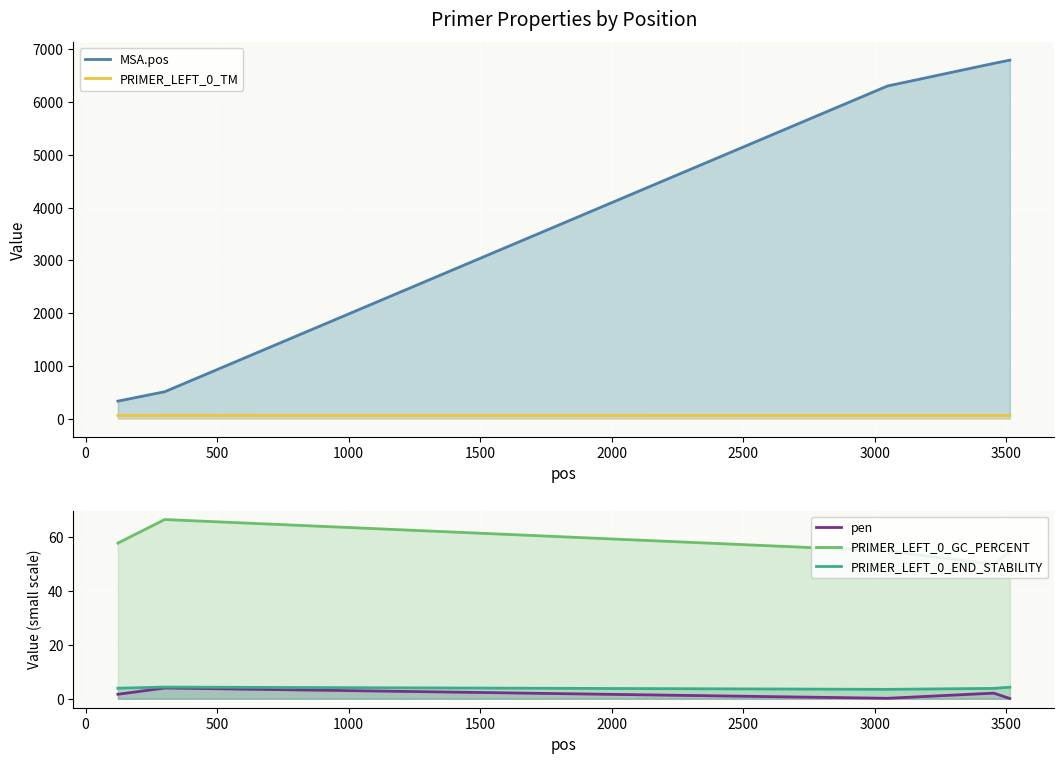

True or false: PRIMER_LEFT_0_END_STABILITY and MSA.pos cross at least once.

False